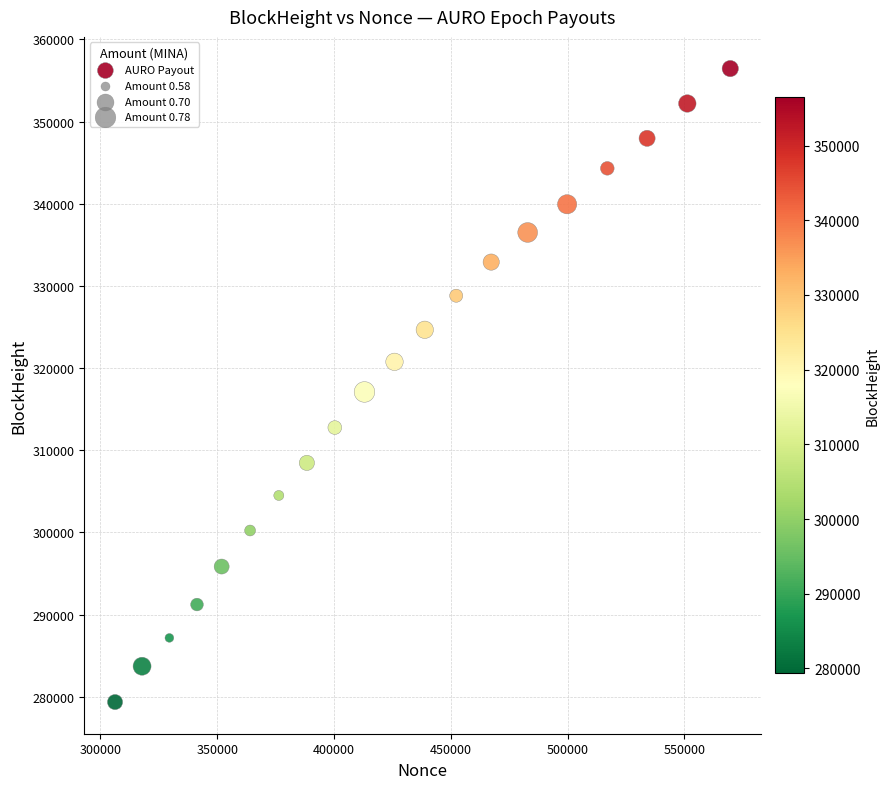

What is the range of X values (max minus min)?

263363